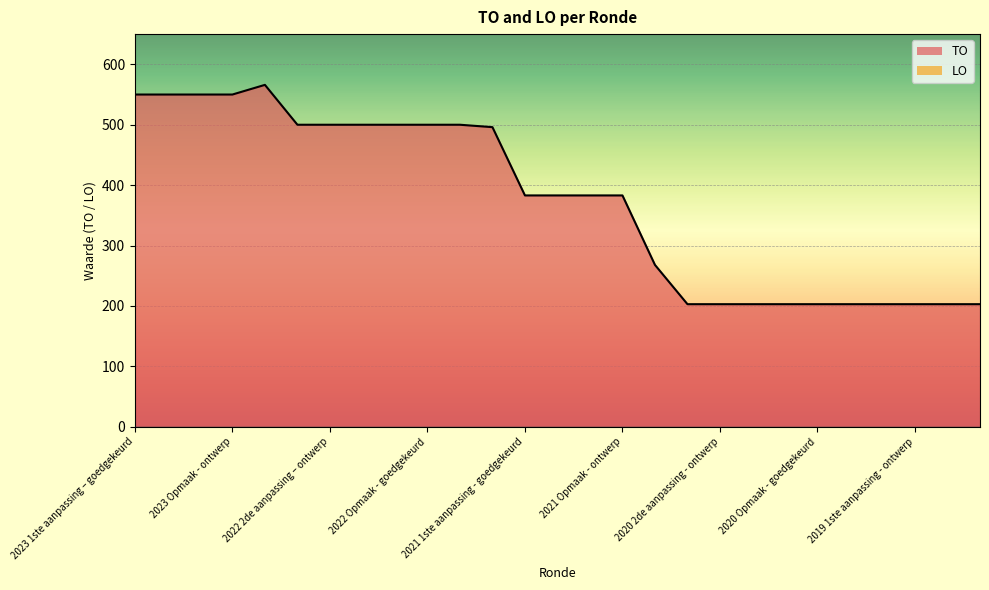

Approximately how many times larger is the value at 2020 1ste aanpassing – ontwerp compared to 2019 1ste aanpassing – goedgekeurd?

1.0